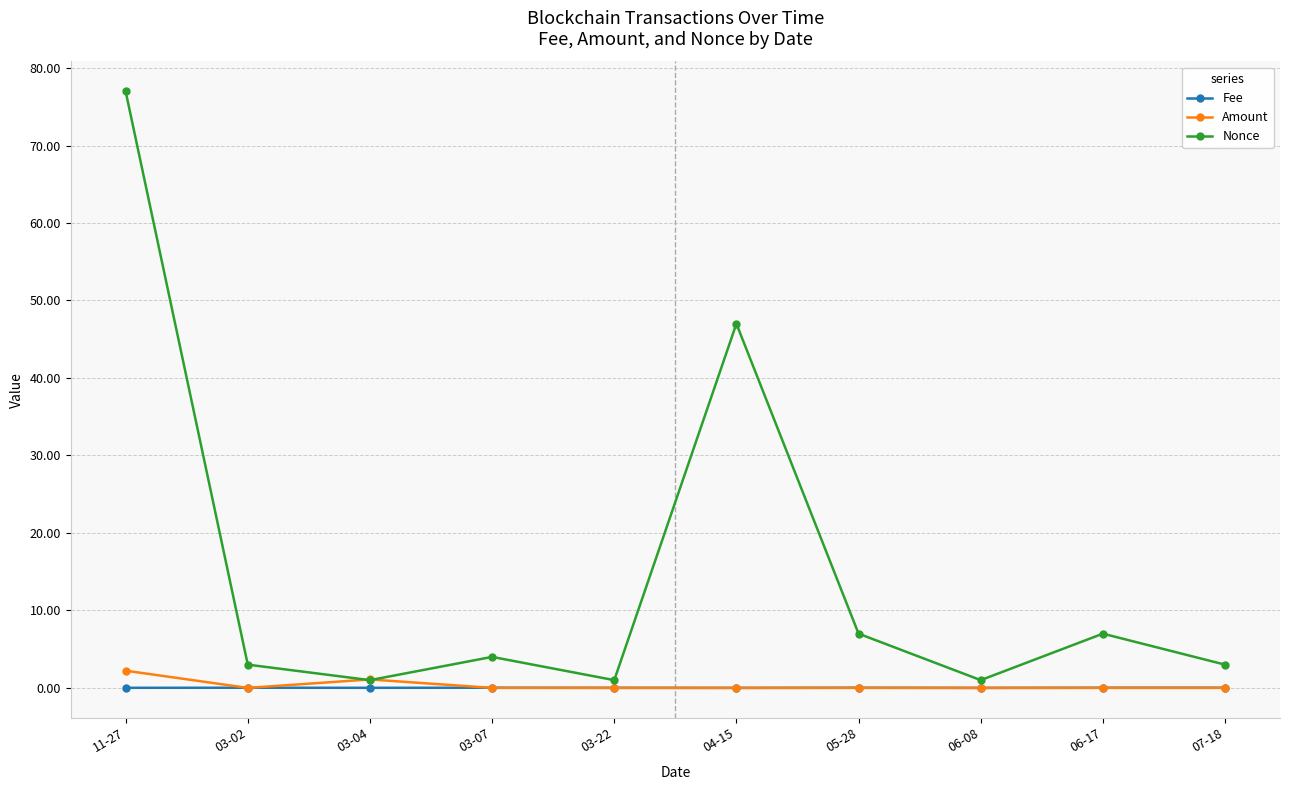

What are all the series names shown in the legend?

Fee, Amount, Nonce